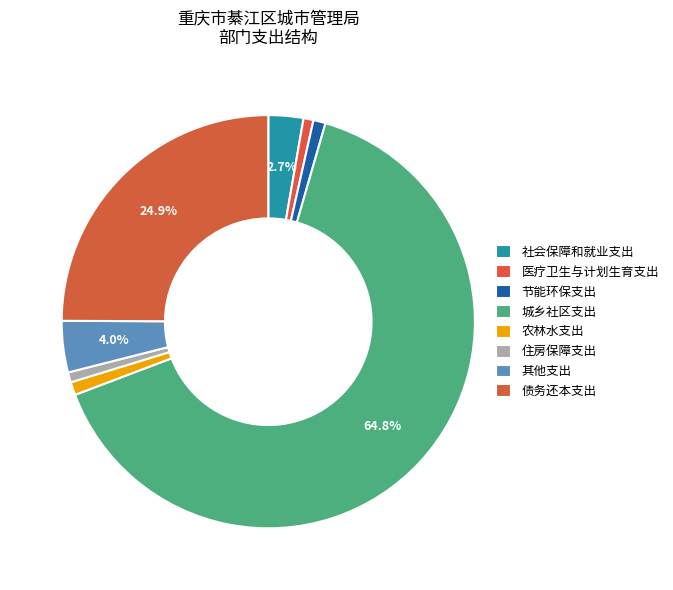

How many segments does this pie chart have?

8